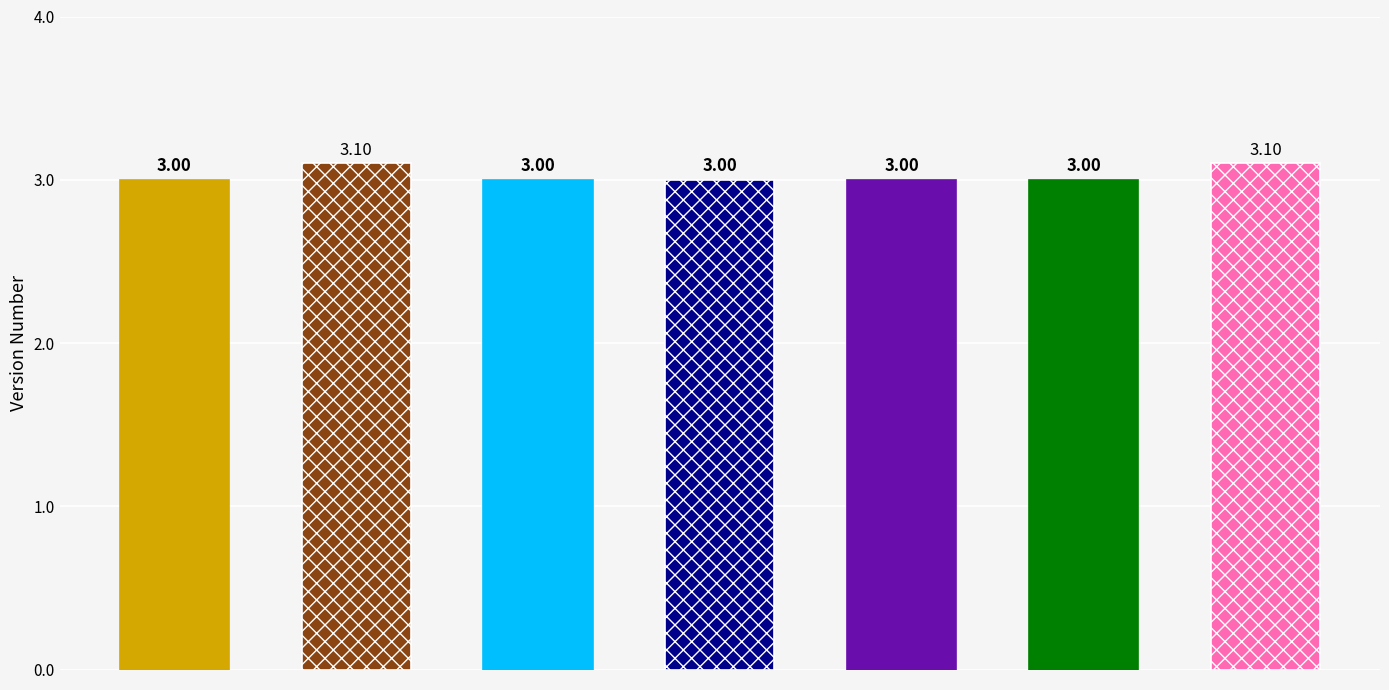

At which label is the value closest to 3?

HltExmMaxHrtRate